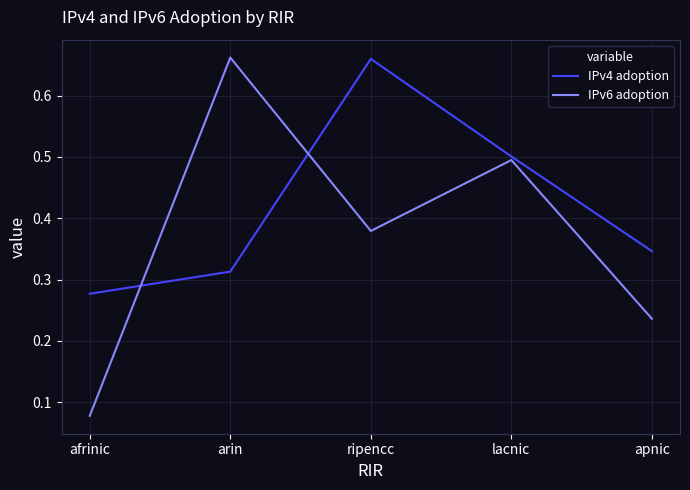

Which series changed the most between arin and ripencc?

IPv4 adoption